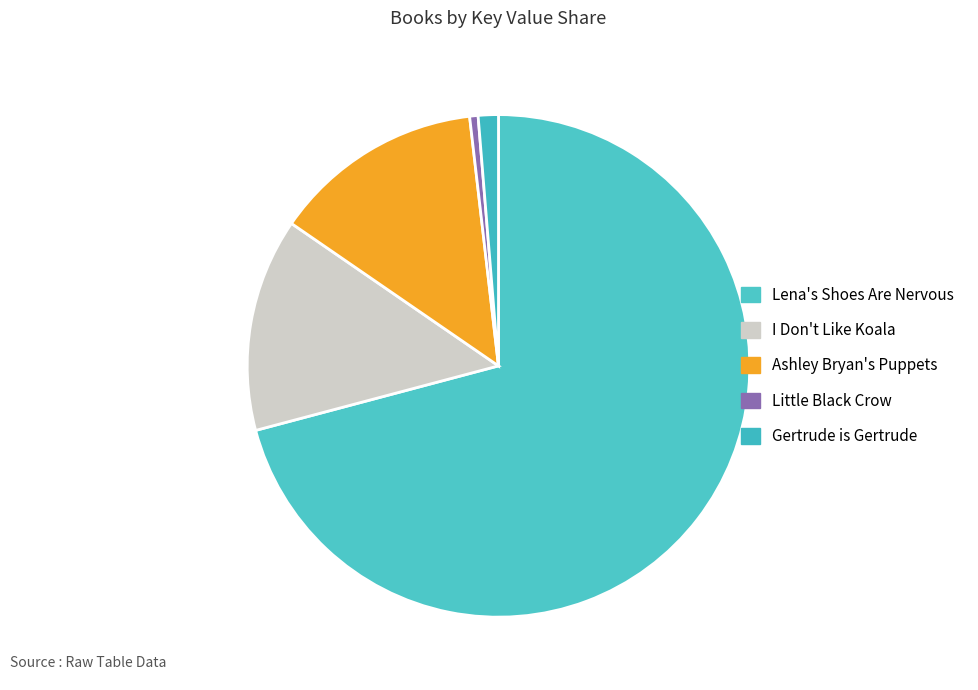

Between Lena's Shoes Are Nervous and Ashley Bryan's Puppets, which is larger?

Lena's Shoes Are Nervous